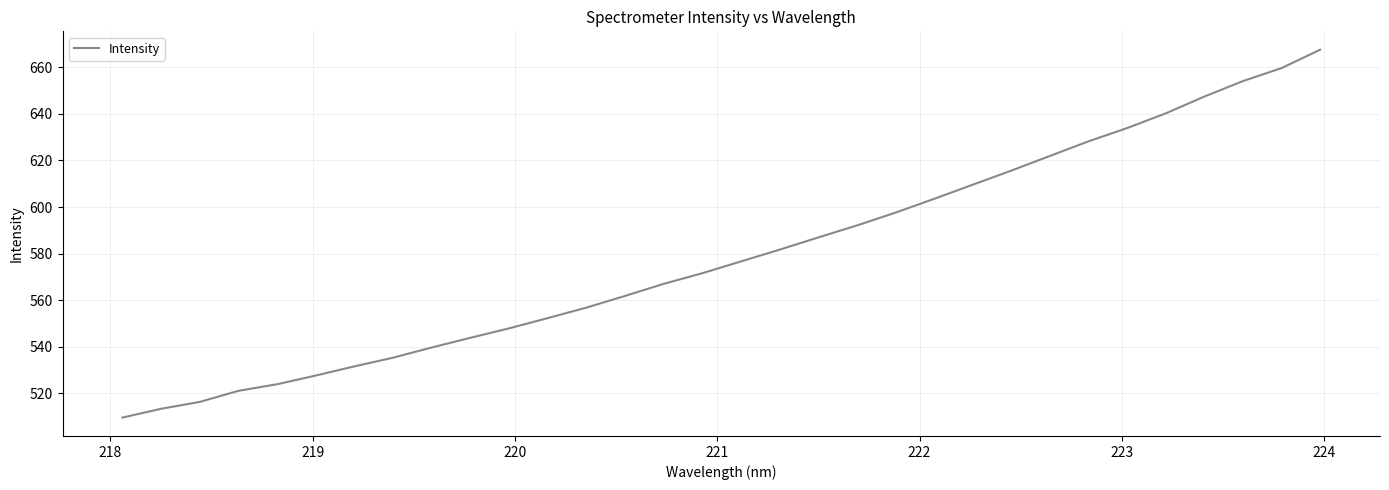

What is the minimum value shown in the chart?

509.6